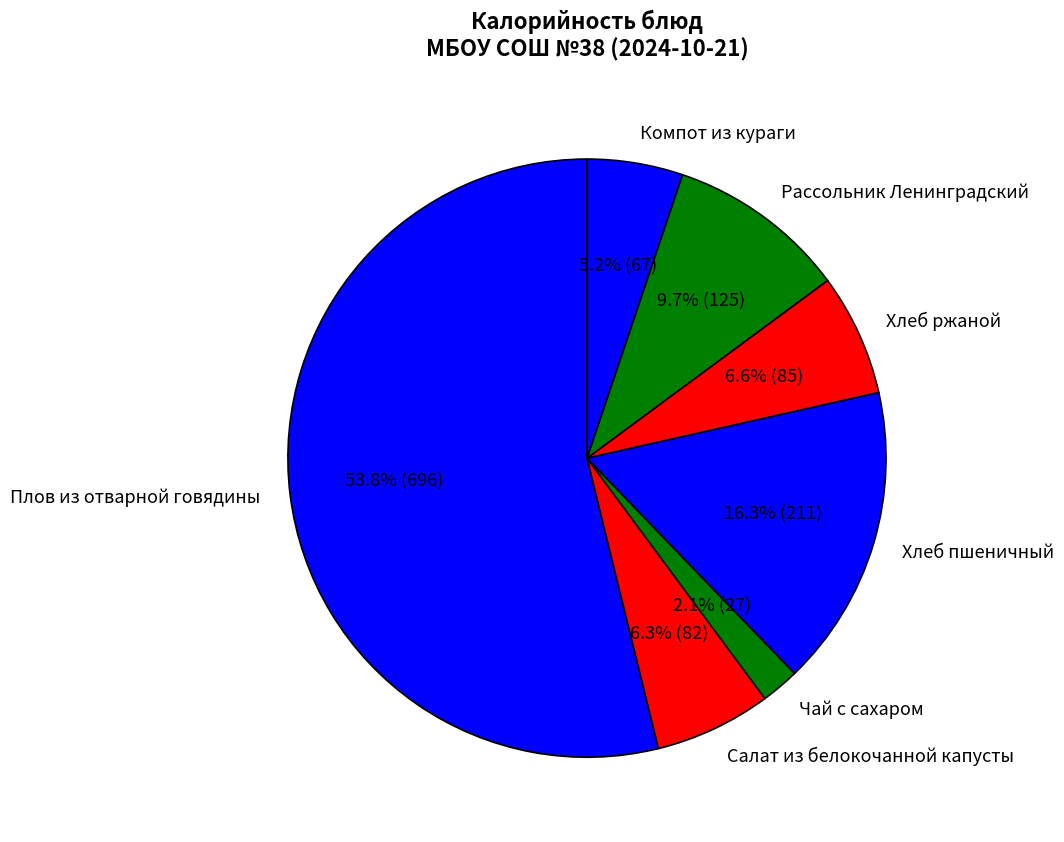

To the nearest percent, what is the difference between the largest and smallest slice percentages?

52%